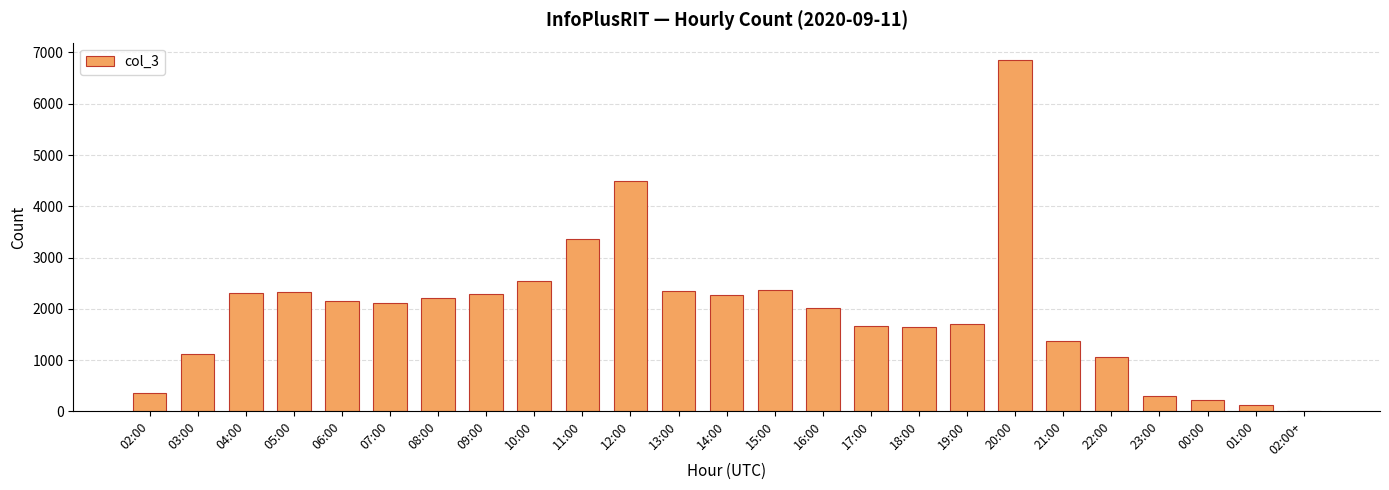

How many distinct data groups are displayed?

1